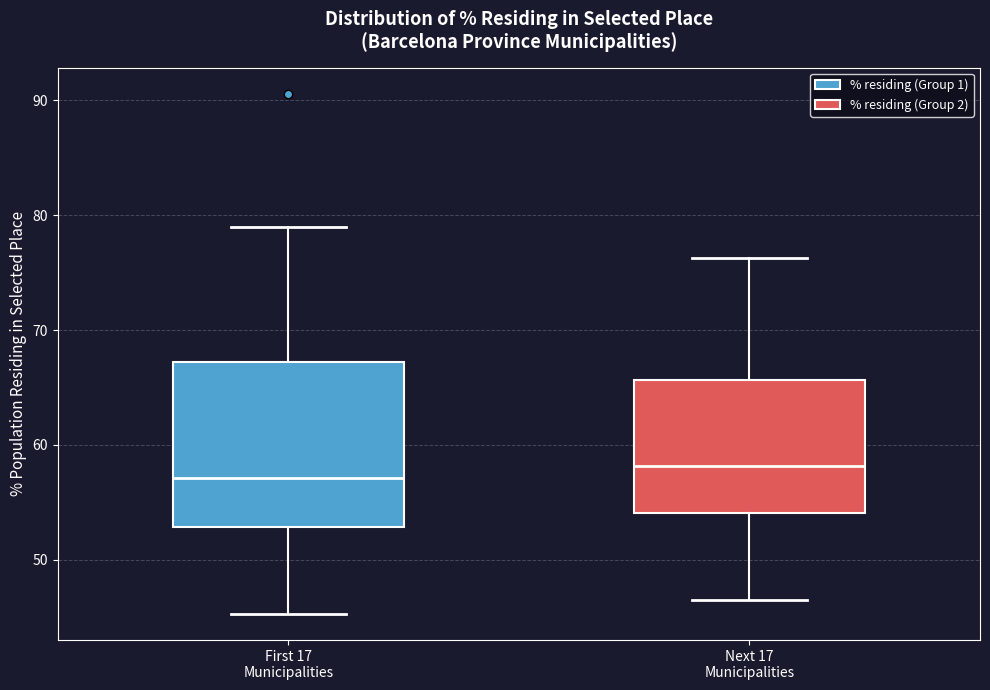

Where does the lower whisker of the box for First 17 Municipalities end on the y-axis? The values are not printed on the chart, so give them approximately, as read against the axis.

45